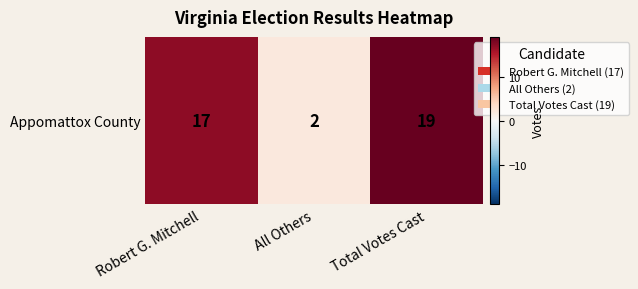

How many values are below 17?

1